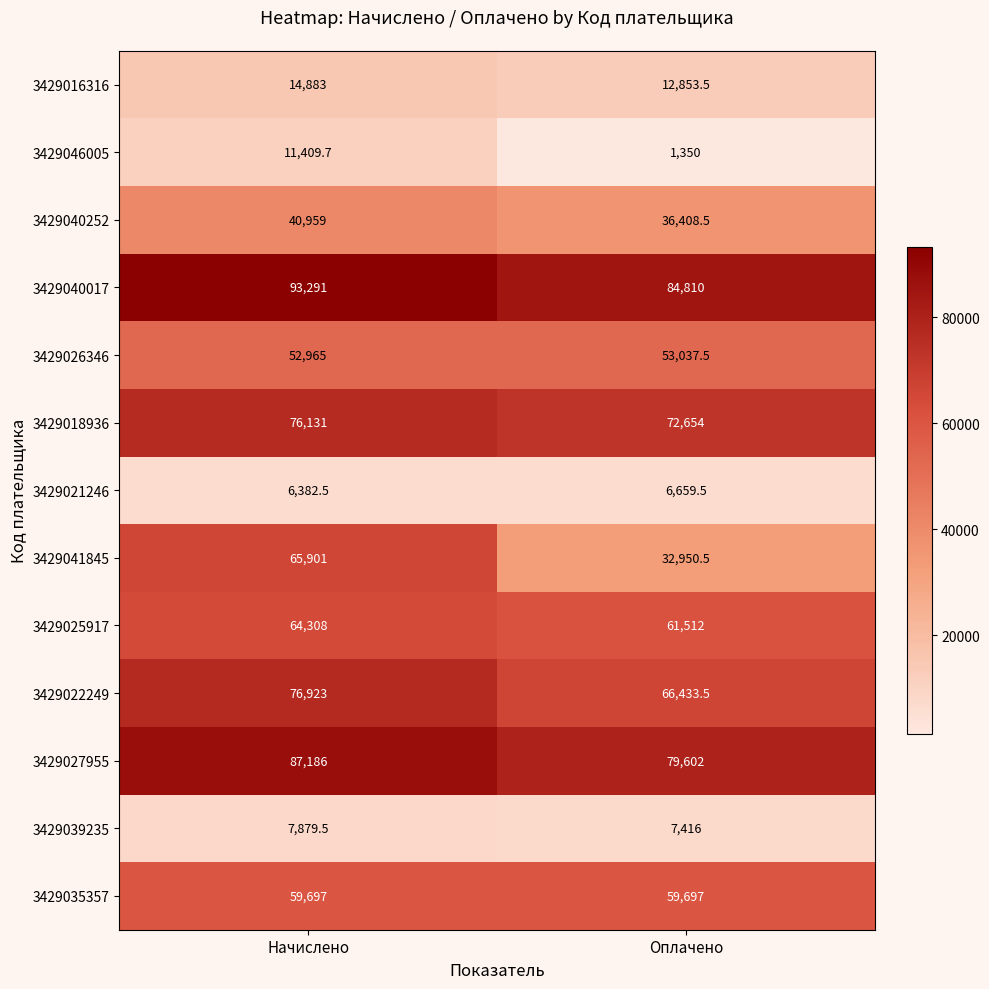

The value of 3429040252 at Начислено is 15217.3. True or false?

False